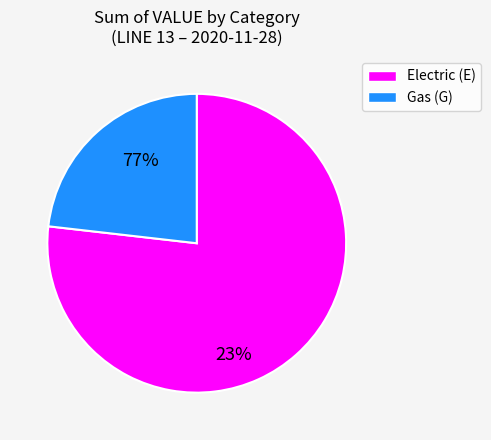

Count the number of slices in the pie.

2